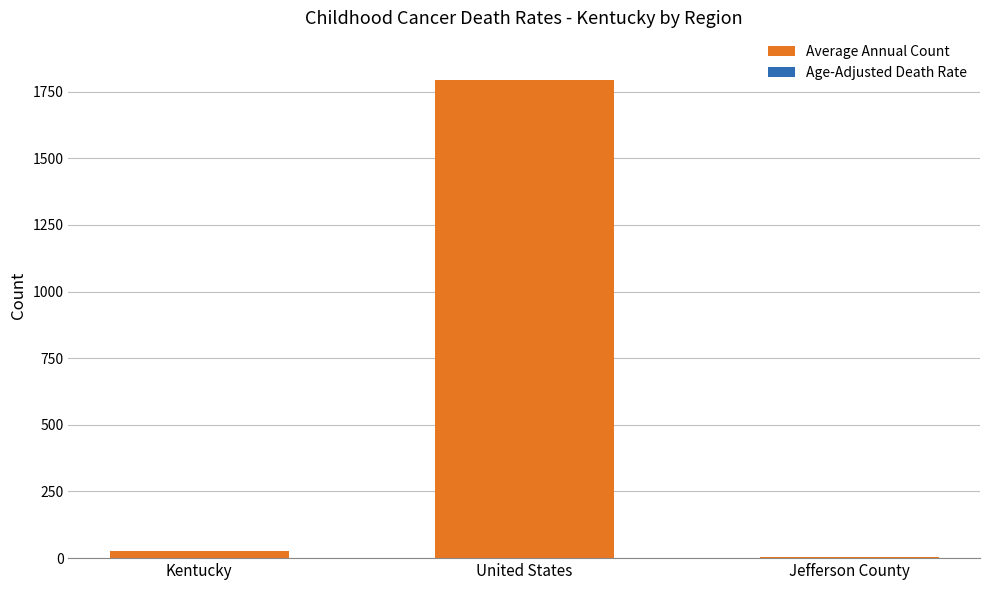

What is the label of the 3rd bar from the left?

Jefferson County